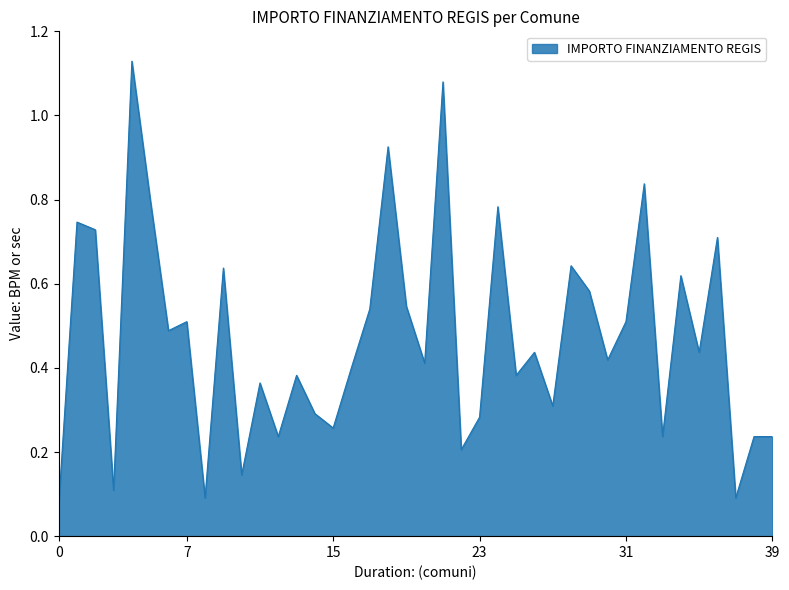

How many lines are shown in the chart?

1